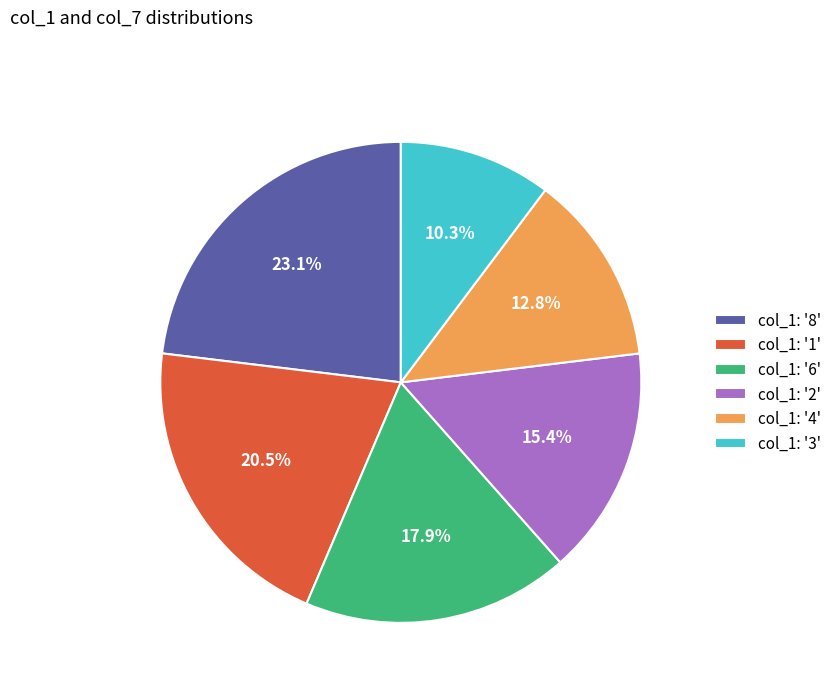

Rank the categories by value from highest to lowest.

col_1: '8', col_1: '1', col_1: '6', col_1: '2', col_1: '4', col_1: '3'